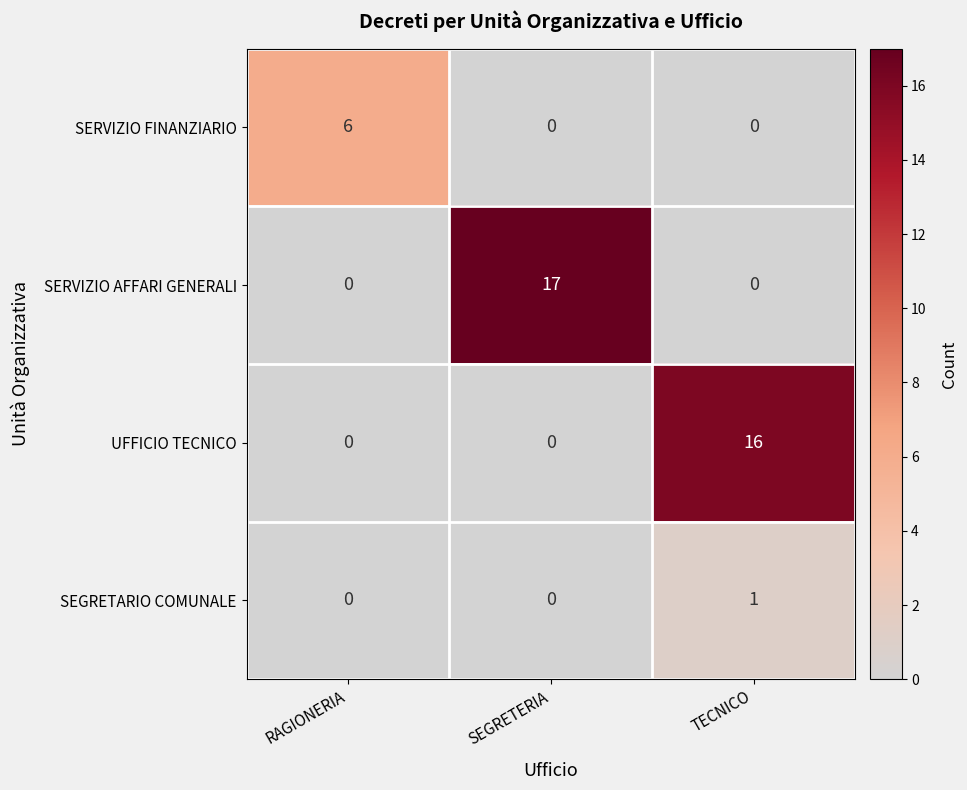

At how many categories does at least one series exceed 1?

3